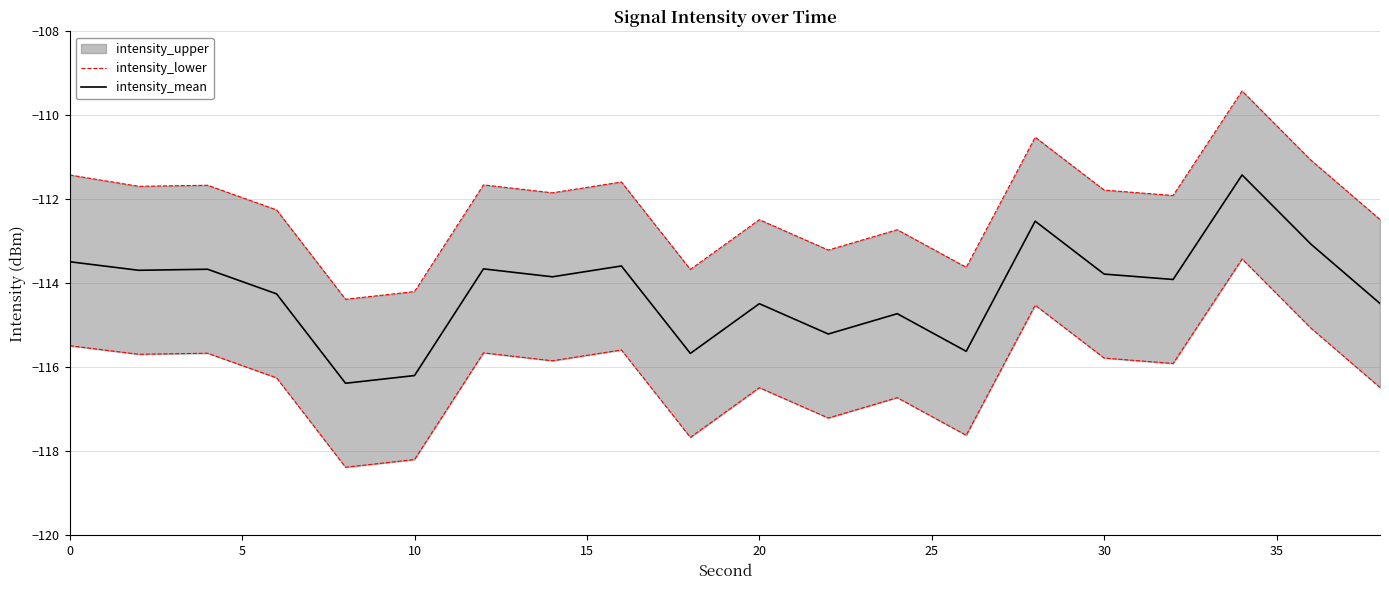

In intensity_lower, how many points are higher than both neighbors (excluding endpoints)?

7